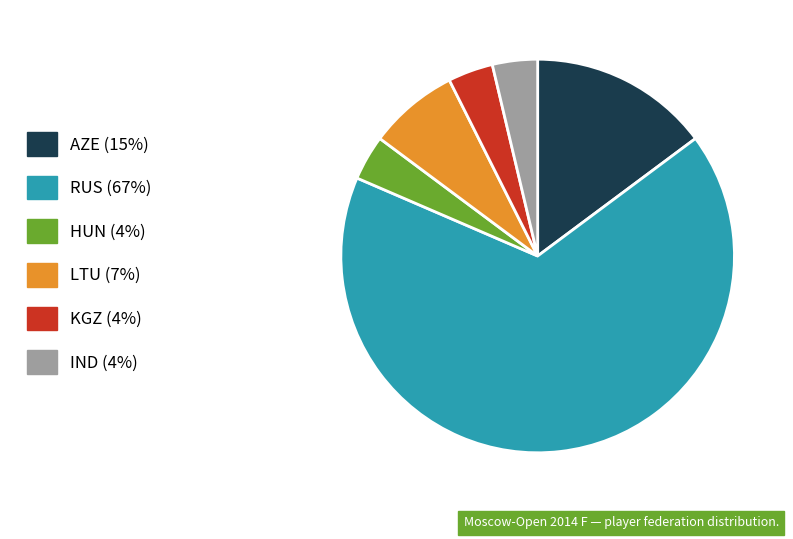

Do RUS (67%) and HUN (4%) together represent more than half of the pie?

Yes